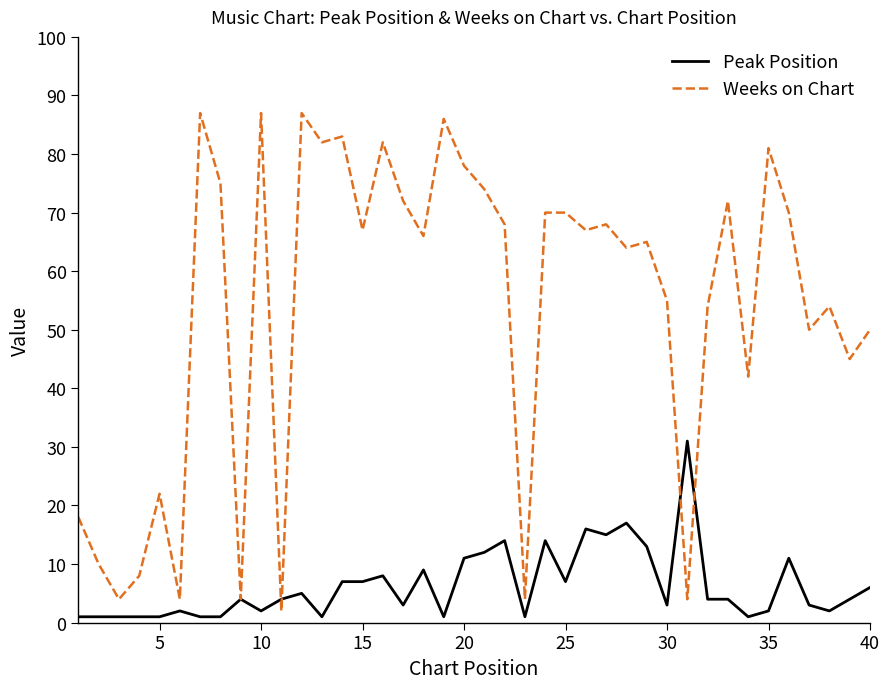

What are all the series names shown in the legend?

Peak Position, Weeks on Chart